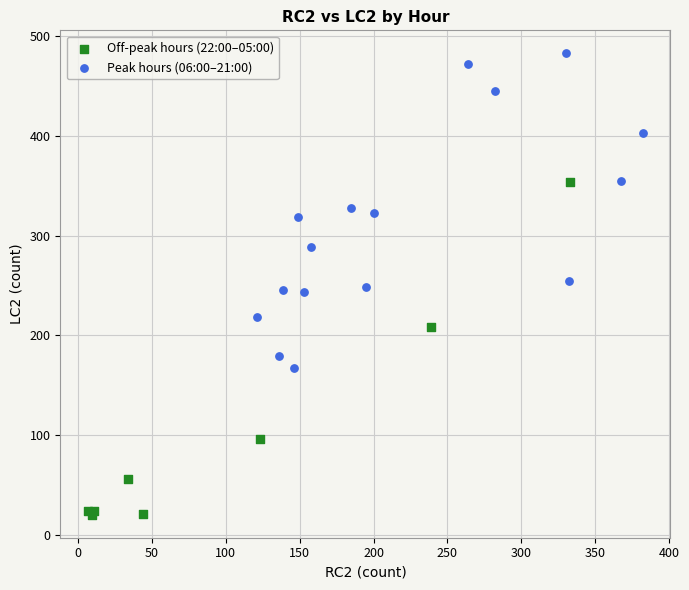

What are all the series names shown in the legend?

Off-peak hours (22:00–05:00), Peak hours (06:00–21:00)